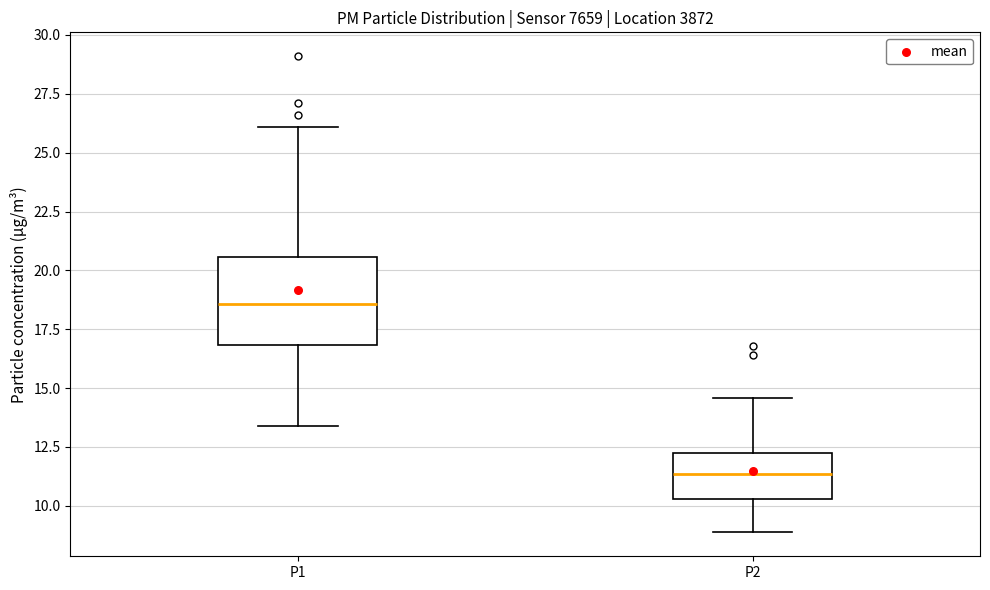

Which box's median line is the highest?

P1